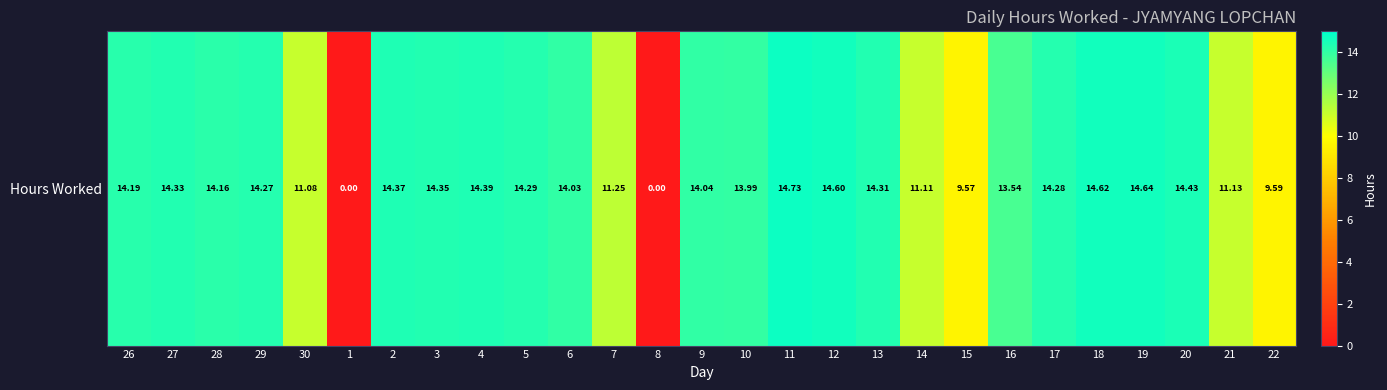

Reading right to left, transcribe all the data shown in this chart.

22=9.6	21=11.1	20=14.4	19=14.6	18=14.6	17=14.3	16=13.5	15=9.6	14=11.1	13=14.3	12=14.6	11=14.7	10=14.0	9=14.0	8=0.0	7=11.2	6=14.0	5=14.3	4=14.4	3=14.3	2=14.4	1=0.0	30=11.1	29=14.3	28=14.2	27=14.3	26=14.2